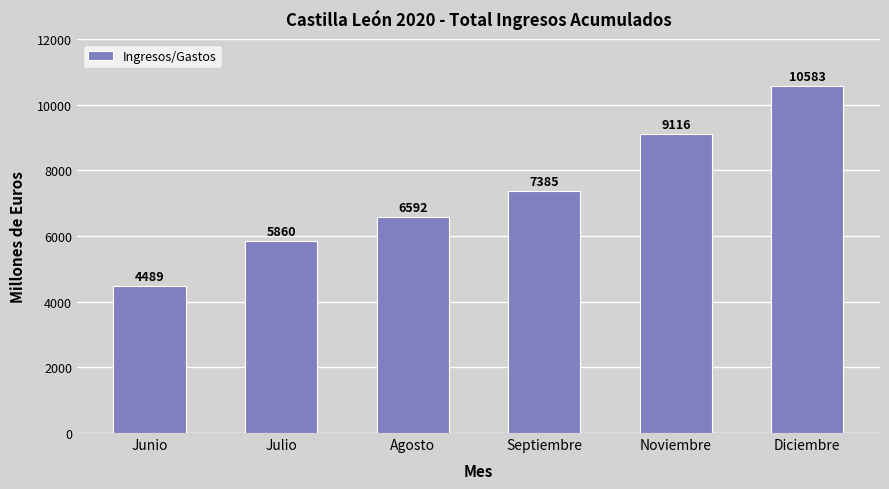

What is the value of the 5th bar from the left?

9116